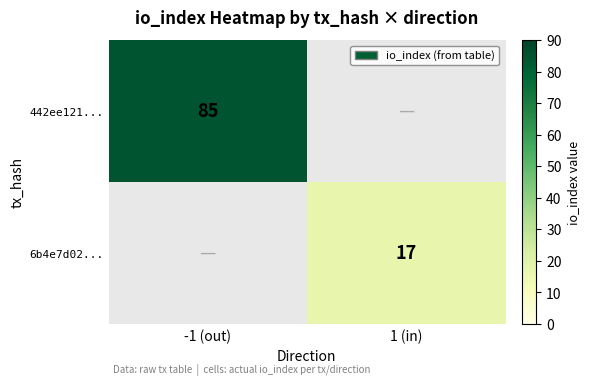

Is it true that 442ee121... equals 85 at -1 (out)?

True